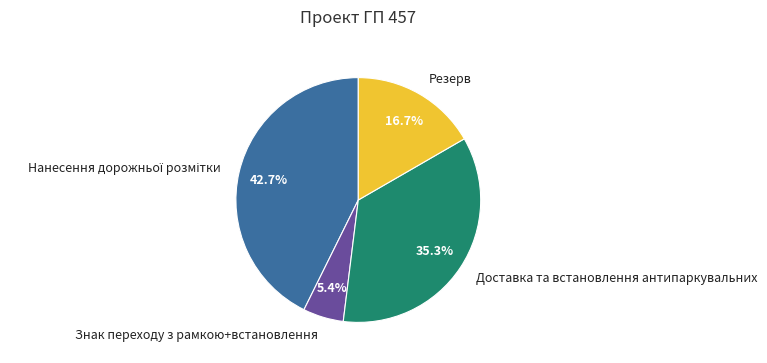

How much of the chart is everything except Доставка та встановлення антипаркувальних?

64.7%